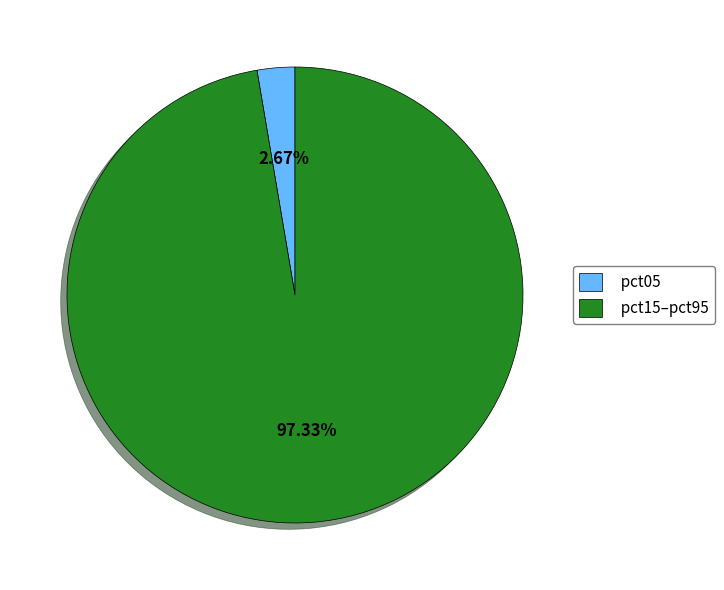

True or false: pct05 accounts for 3% of the total.

True